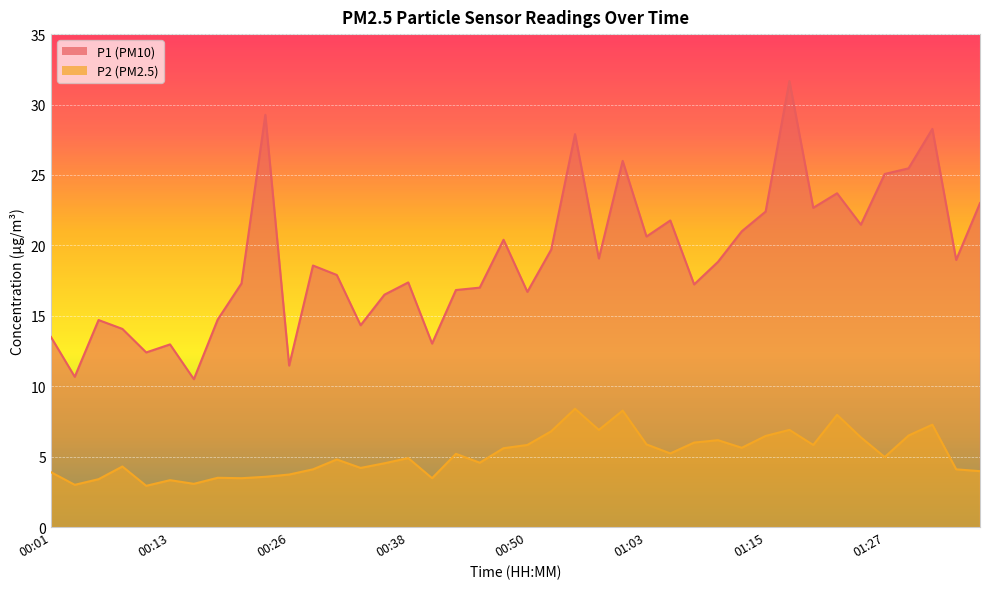

Is the value of P2 at 00:41 greater than the value of P1 at 00:41?

No